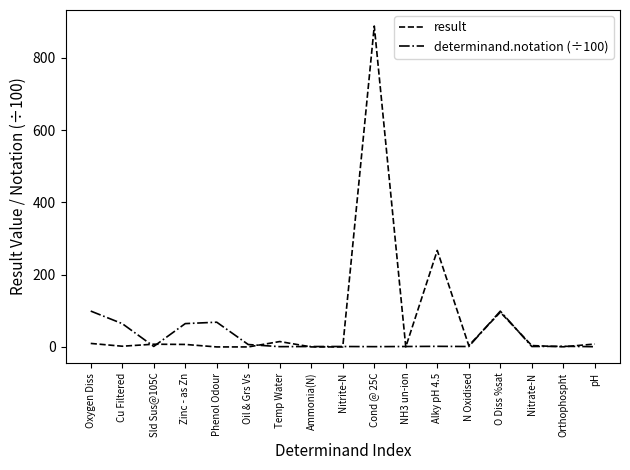

What position from the right is Nitrate-N?

3